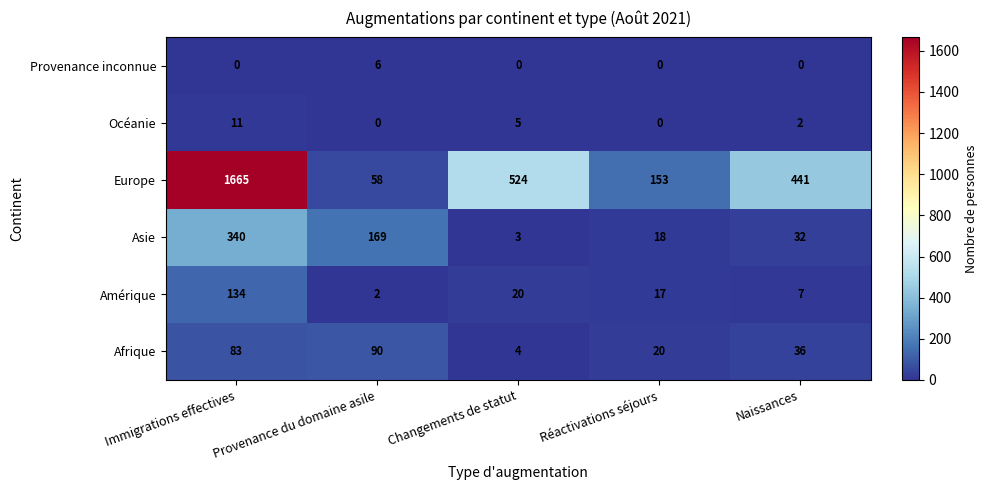

Is it true that Provenance inconnue equals 0 at Réactivations séjours?

True